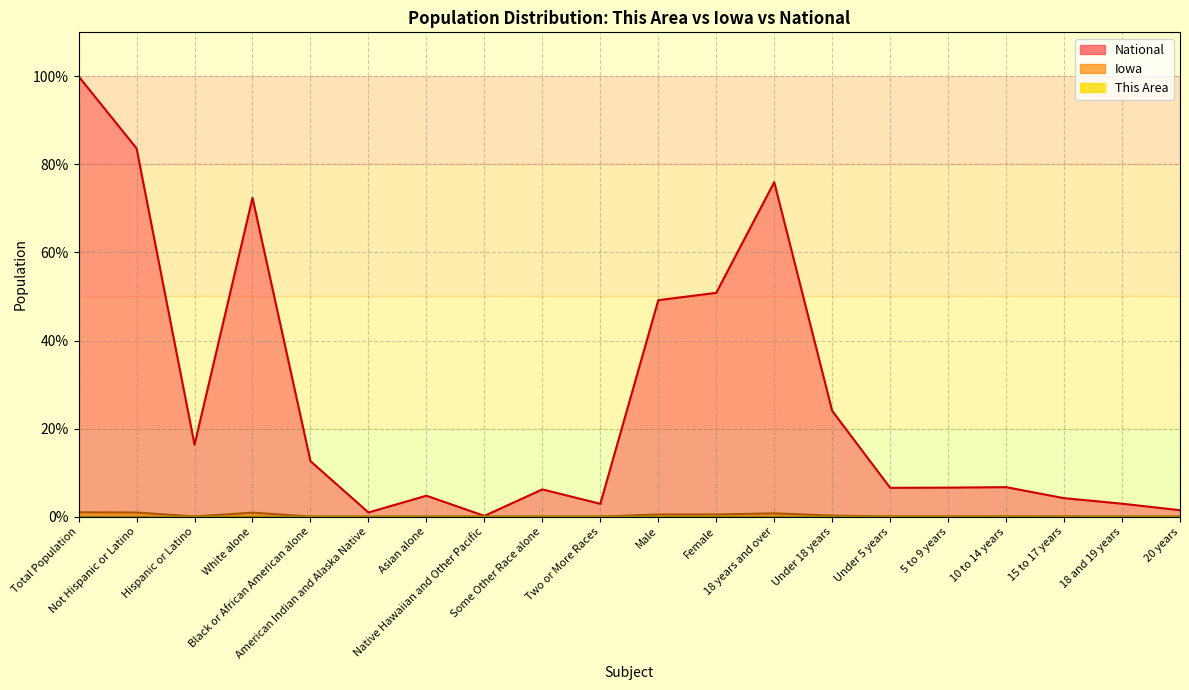

Reading left to right, transcribe all the data shown in this chart.

This Area: 0.0	0.0	0.0	0.0	0.0	0.0	0.0	0.0	0.0	0.0	0.0	0.0	0.0	0.0	0.0	0.0	0.0	0.0	0.0	0.0
Iowa: 1.0	0.9	0.0	0.9	0.0	0.0	0.0	0.0	0.0	0.0	0.5	0.5	0.8	0.2	0.1	0.1	0.1	0.0	0.0	0.0
National: 100.0	83.7	16.3	72.4	12.6	0.9	4.8	0.2	6.2	2.9	49.2	50.8	76.0	24.0	6.5	6.6	6.7	4.2	2.9	1.5